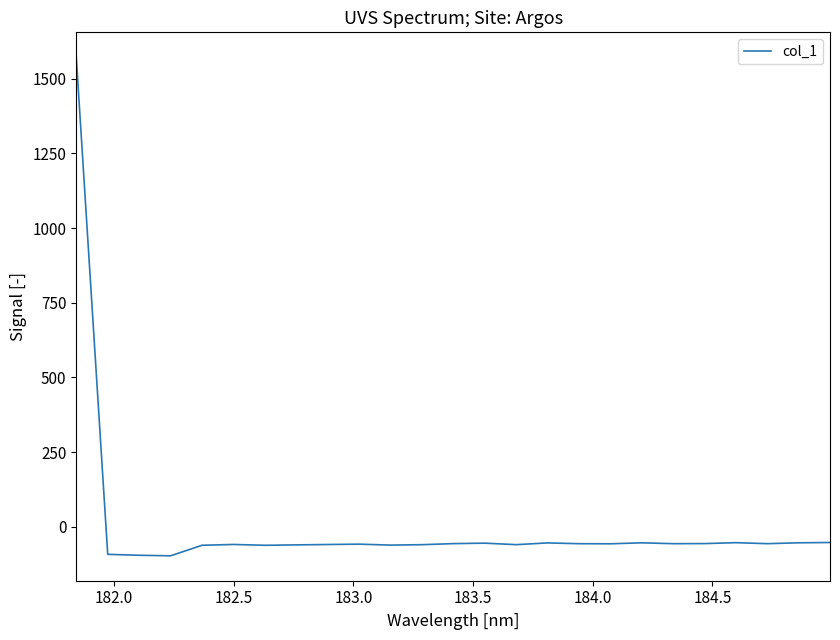

What is the difference between the second highest and minimum values?

44.5